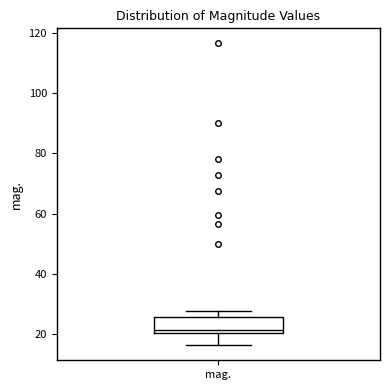

Read this box plot against the y-axis: the position of the median line, the range covered by the box, and the ends of both whiskers. The values are not printed on the chart, so give them approximately, as read against the axis.

median 22, box 20 to 26, whiskers 16 to 28